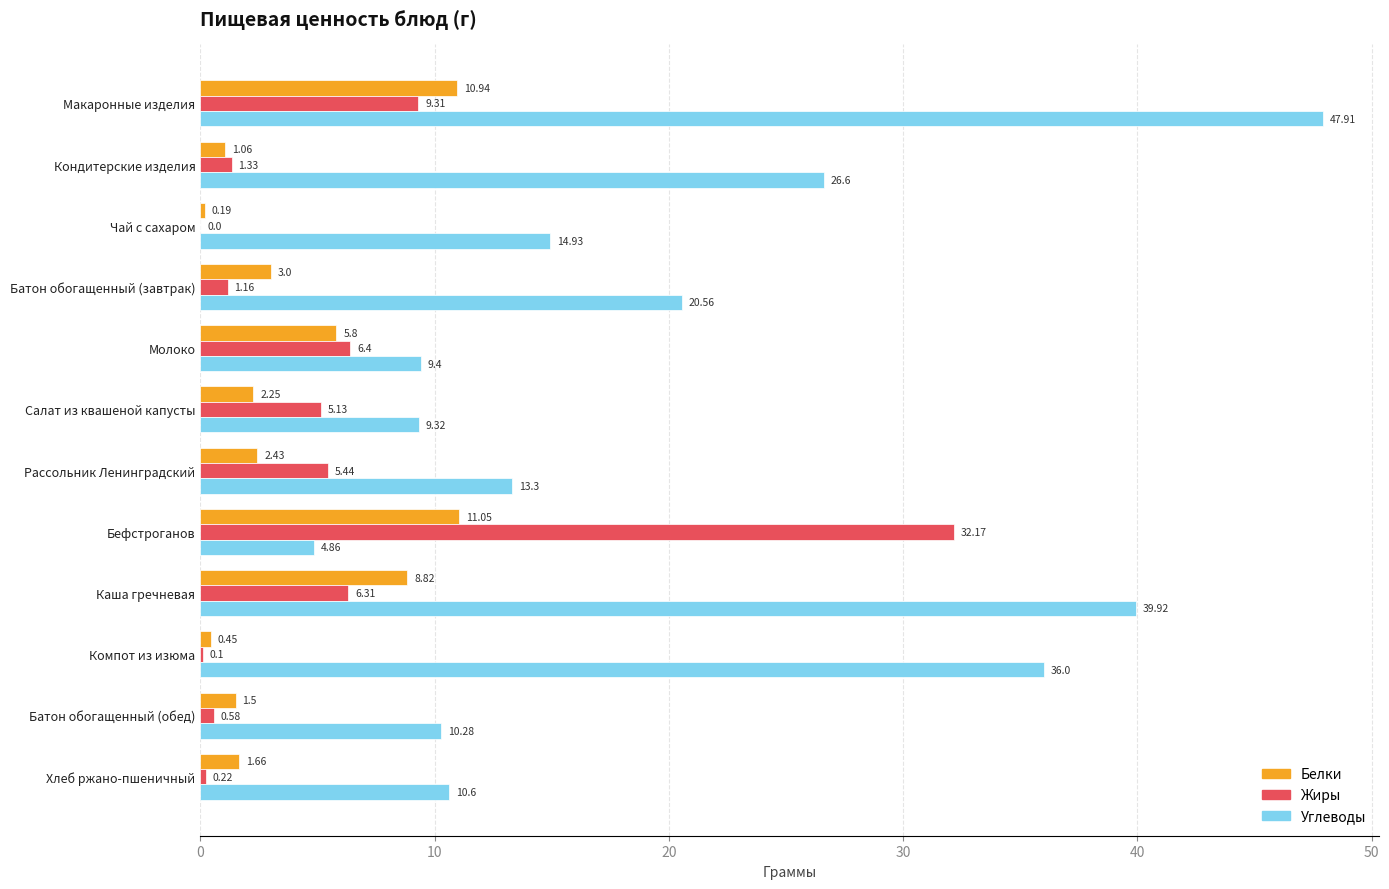

Which series changed the most between Макаронные изделия and Молоко?

Углеводы